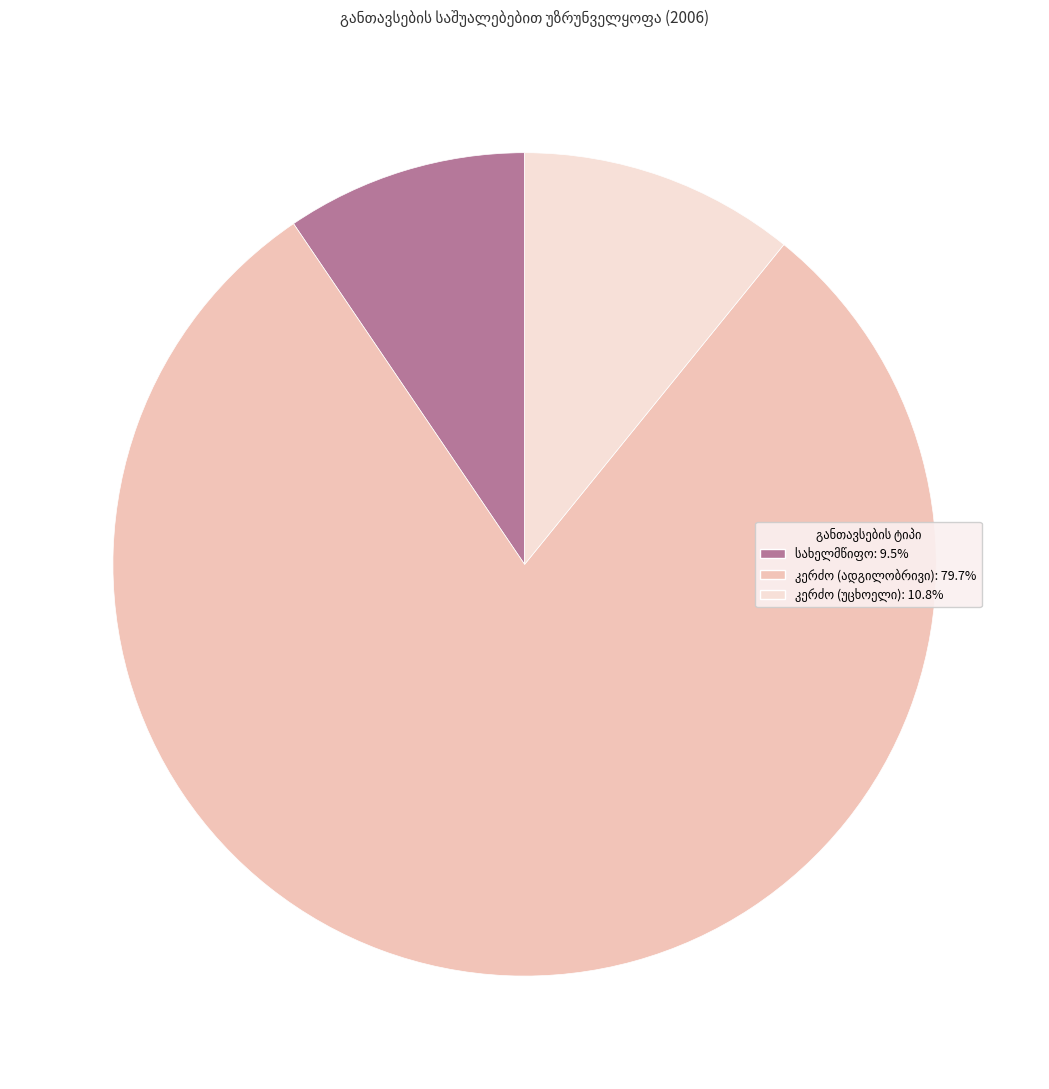

Does any single category account for the majority?

Yes